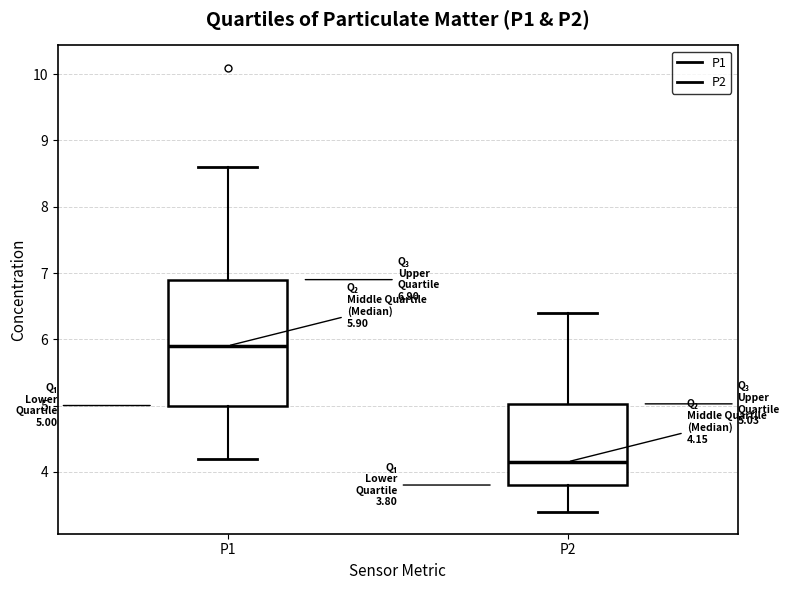

Which box has the lowest median line?

P2